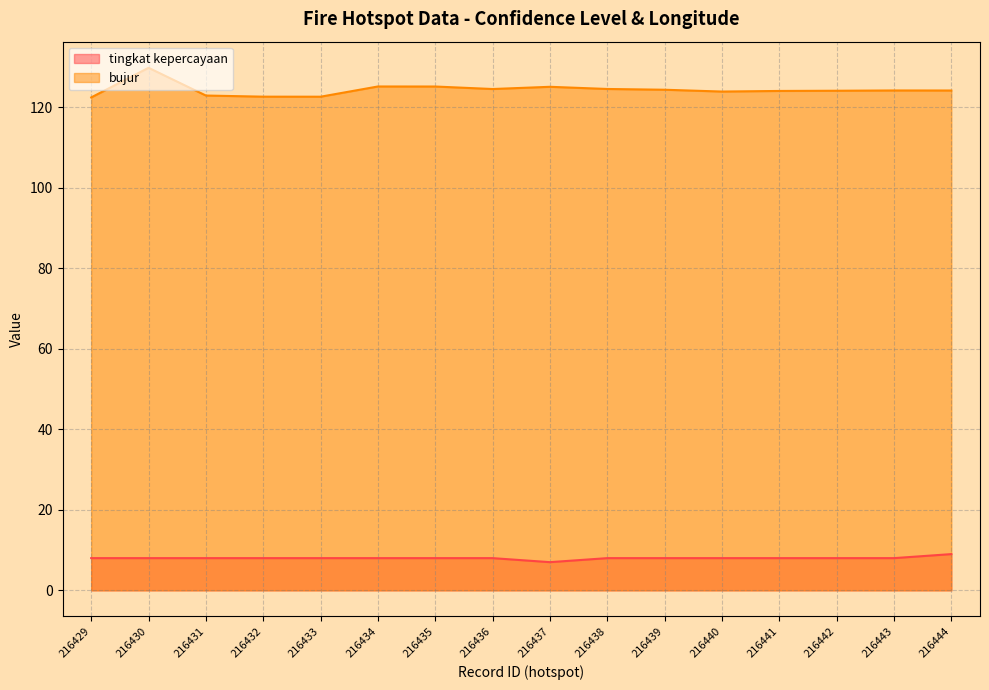

True or false: bujur and tingkat kepercayaan intersect in this chart.

False